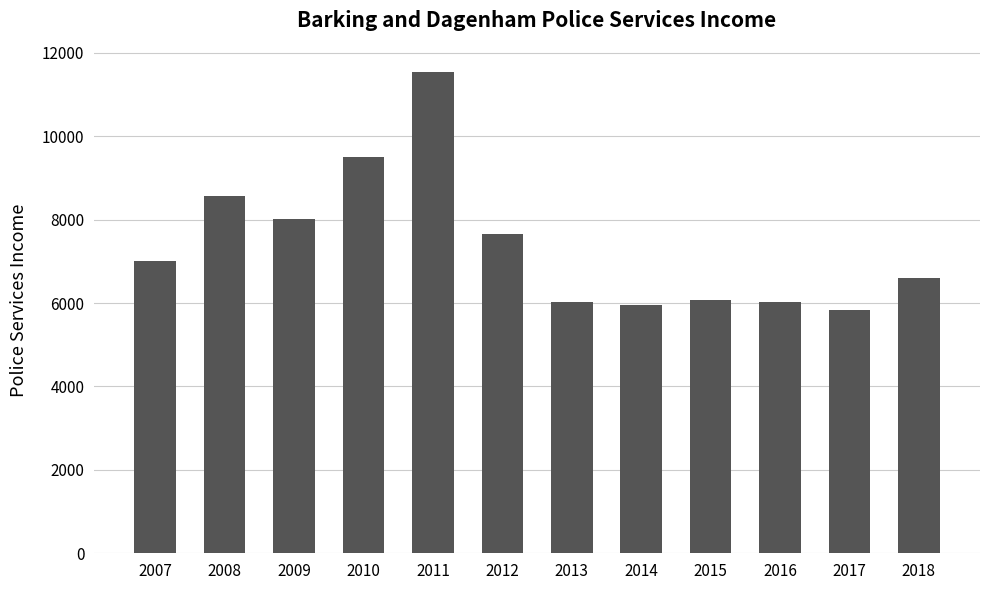

Approximately how many times larger is the value at 2015 compared to 2008?

0.7